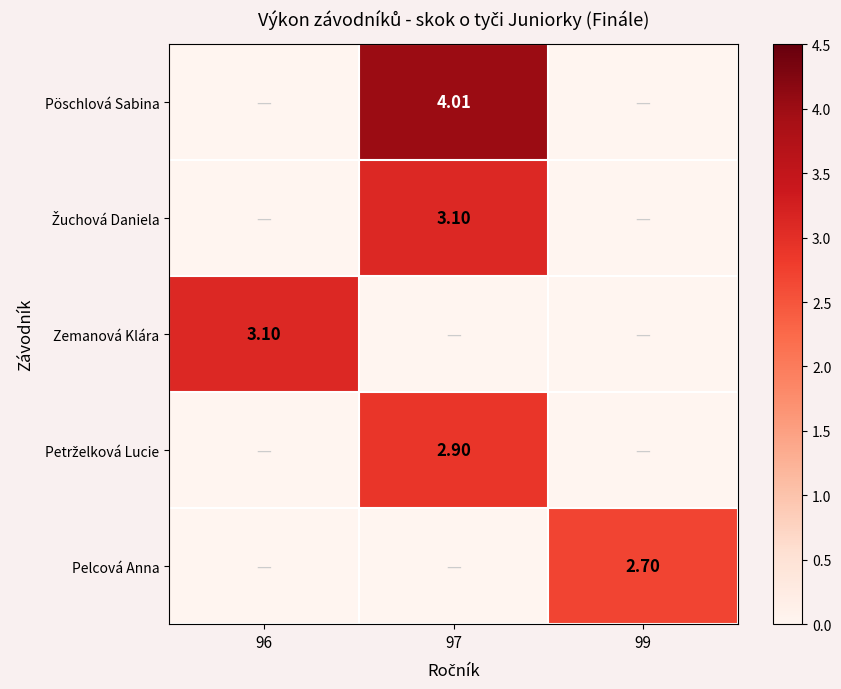

Is the value of Pöschlová Sabina at 97 greater than the value of Pelcová Anna at 99?

Yes